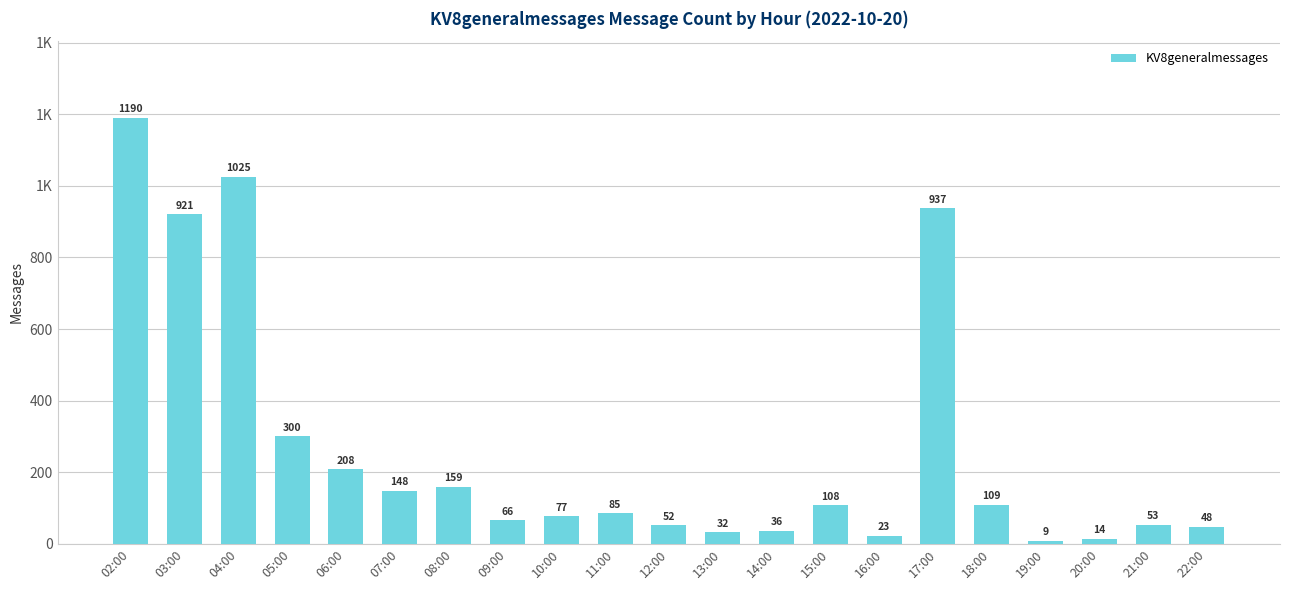

Reading left to right, list all the values displayed in this chart.

02:00=1190	03:00=921	04:00=1025	05:00=300	06:00=208	07:00=148	08:00=159	09:00=66	10:00=77	11:00=85	12:00=52	13:00=32	14:00=36	15:00=108	16:00=23	17:00=937	18:00=109	19:00=9	20:00=14	21:00=53	22:00=48